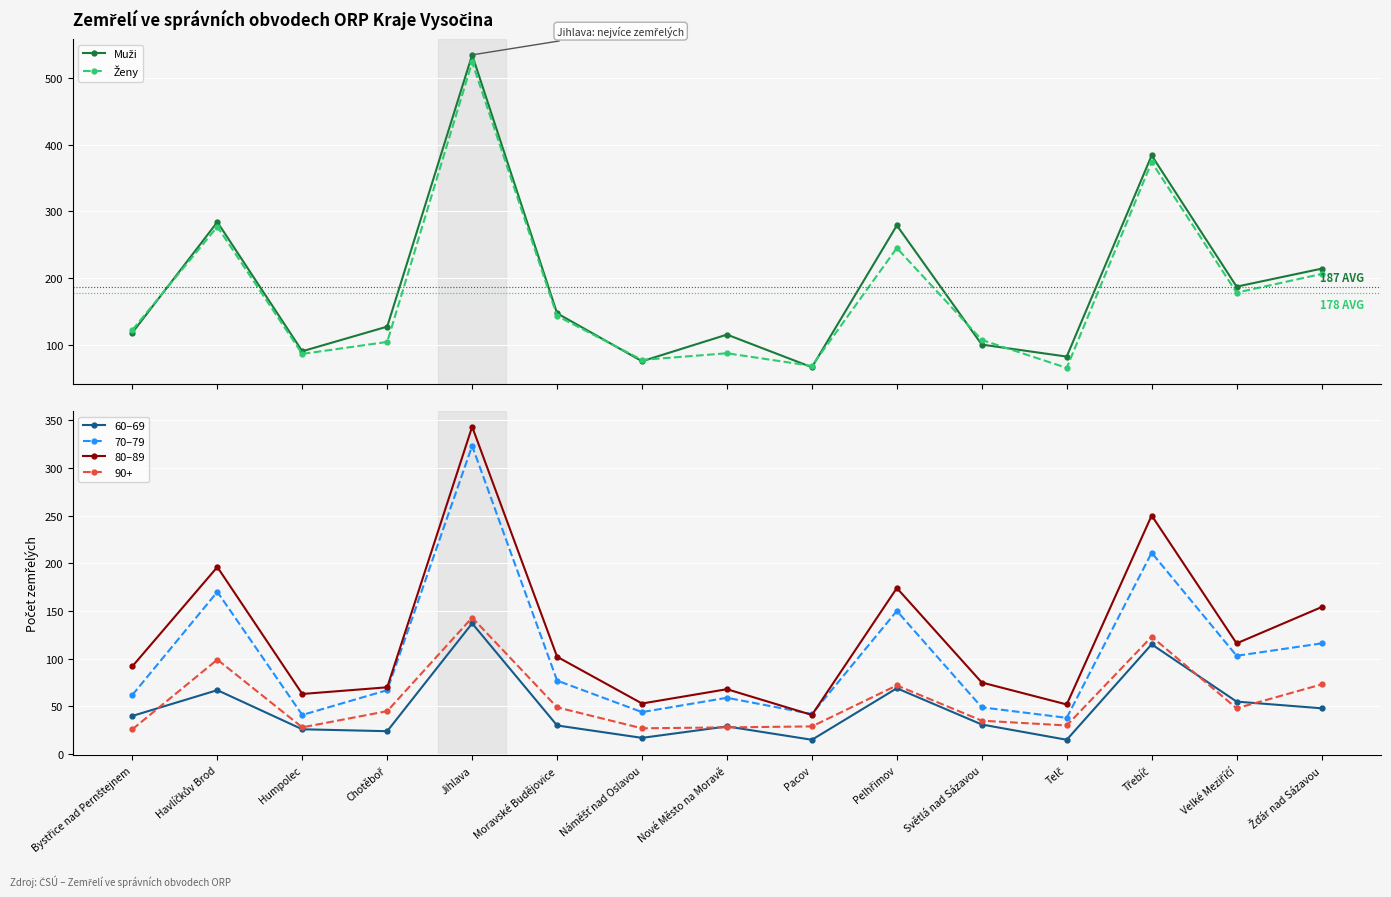

How many lines are shown in the chart?

5